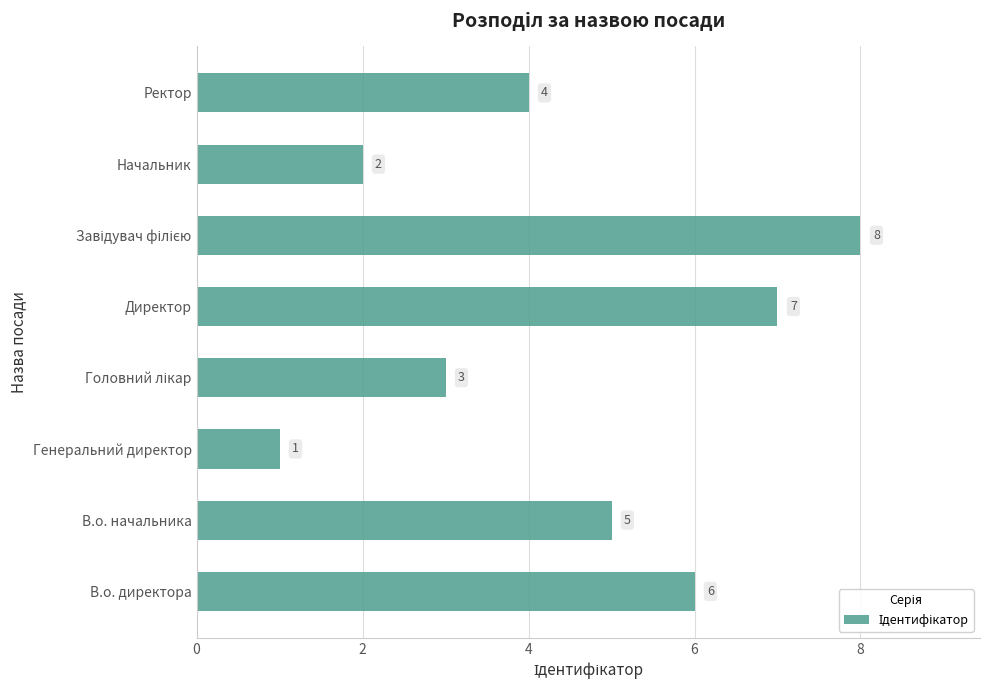

Is it true that the value at Генеральний директор is 1?

True